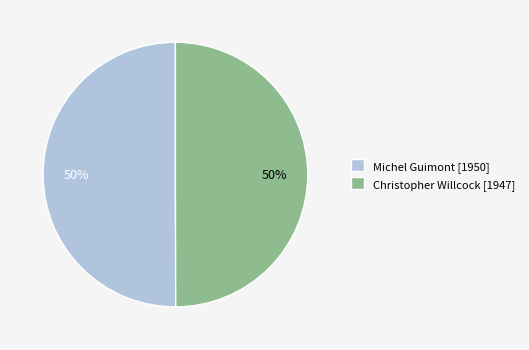

To the nearest percent, what percentage of the pie is Christopher Willcock?

50%